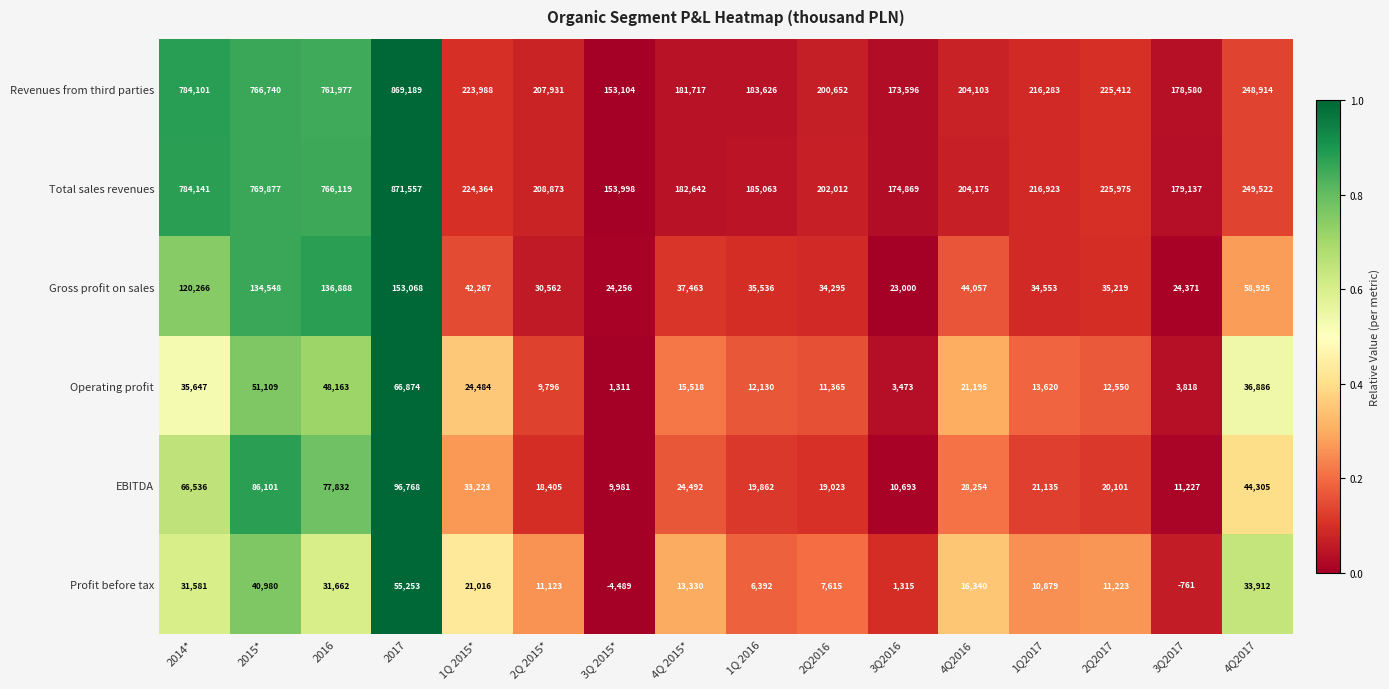

Rank the series by their maximum value, from lowest to highest.

Profit before tax, Operating profit, EBITDA, Gross profit on sales, Revenues from third parties, Total sales revenues